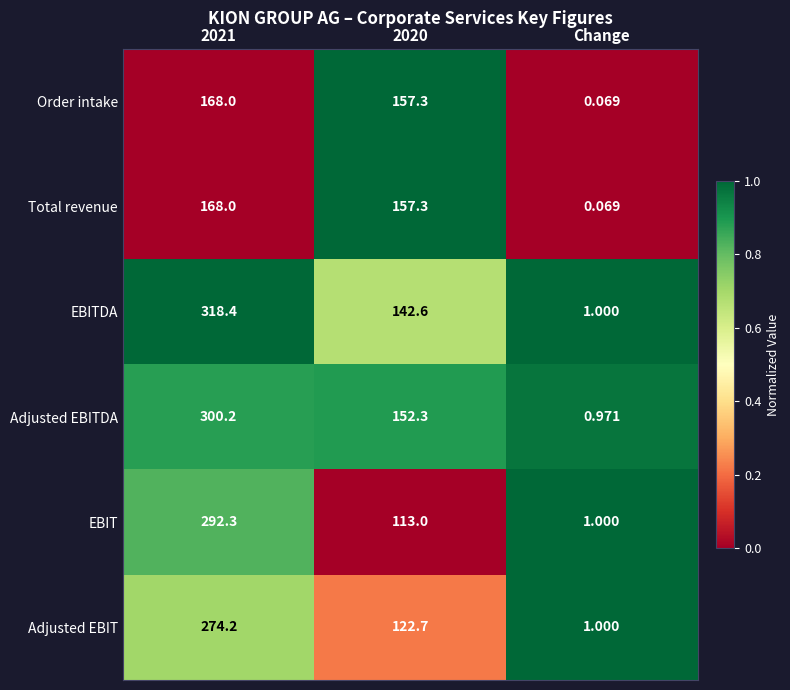

Between 2021 and 2020, which series saw the biggest shift?

EBIT